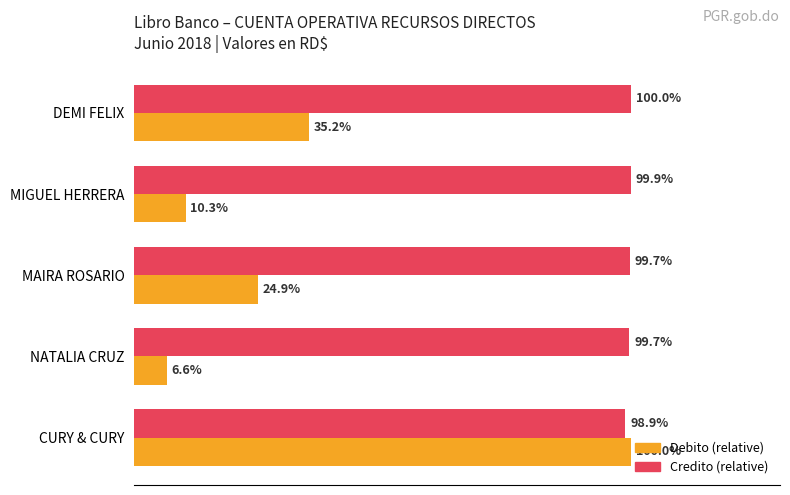

At which category is the sum across all series the highest?

CURY & CURY